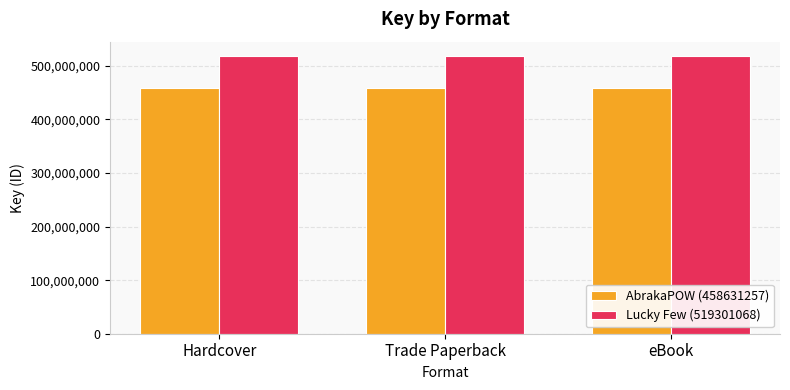

What is the minimum value shown in the chart?

458631257